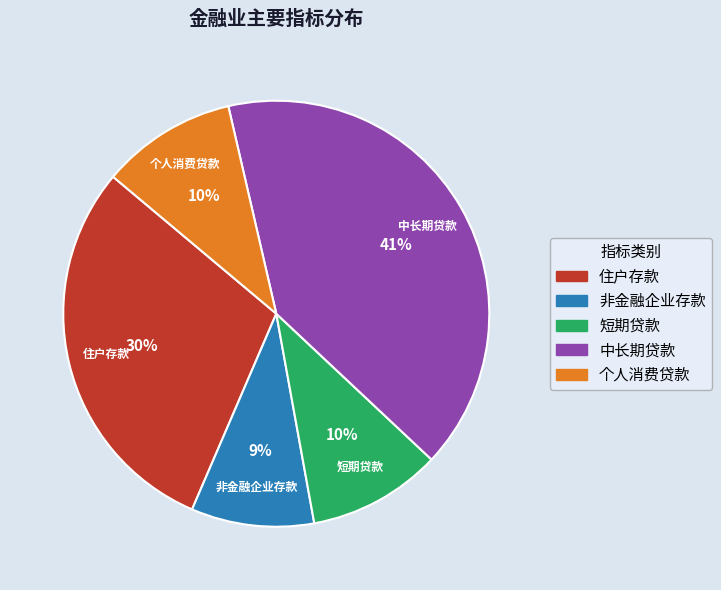

Which category has the smallest portion of the pie?

非金融企业存款